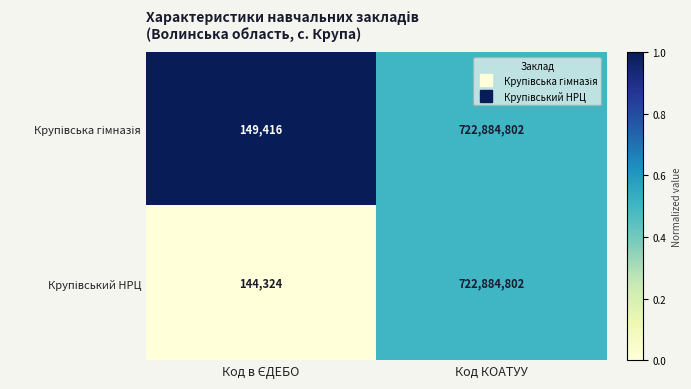

What is the minimum value shown in the chart?

144324